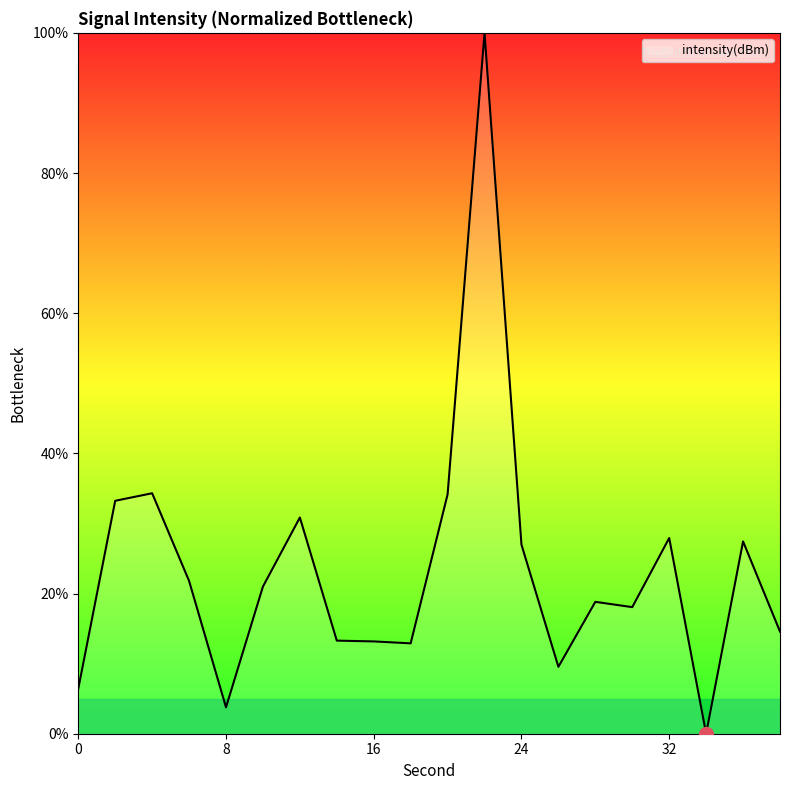

What is the greatest value displayed?

100.0